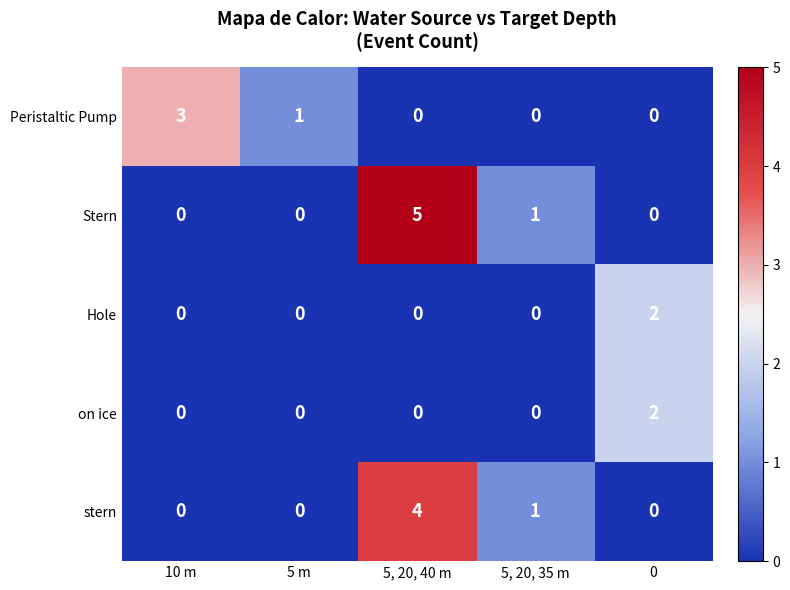

What is the difference between the maximum and minimum values in the Peristaltic Pump series?

3